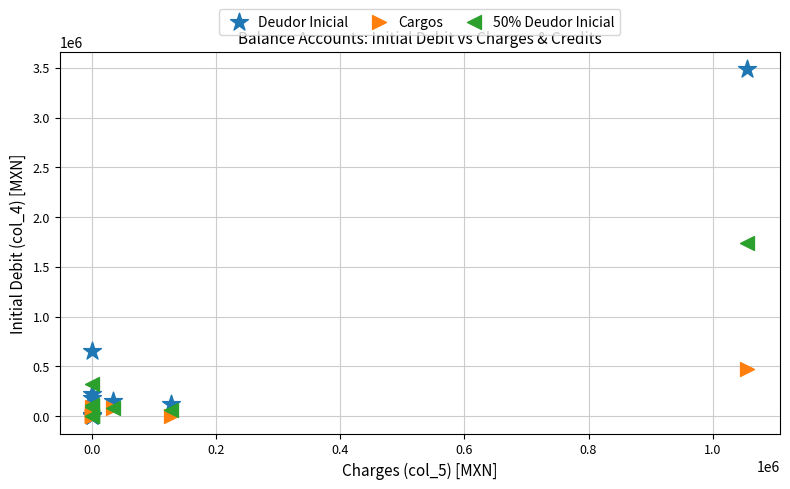

What are all the series names shown in the legend?

Deudor Inicial, Cargos, 50% Deudor Inicial